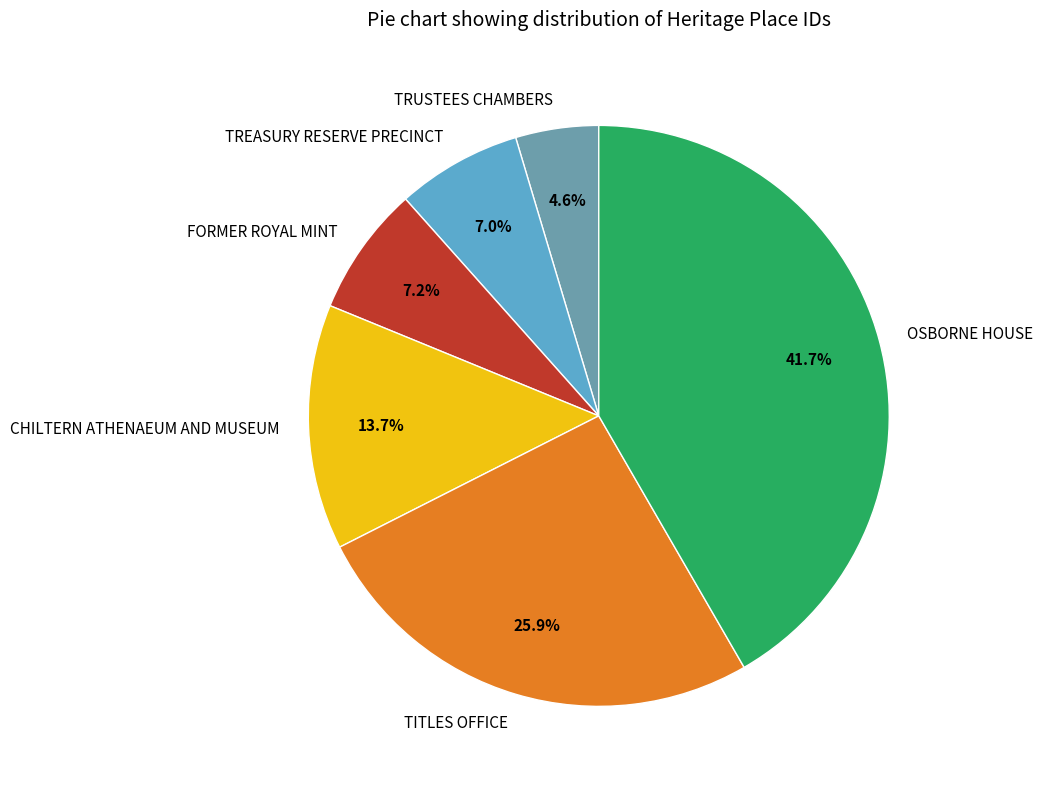

To the nearest percent, what percentage of the pie is TITLES OFFICE?

26%